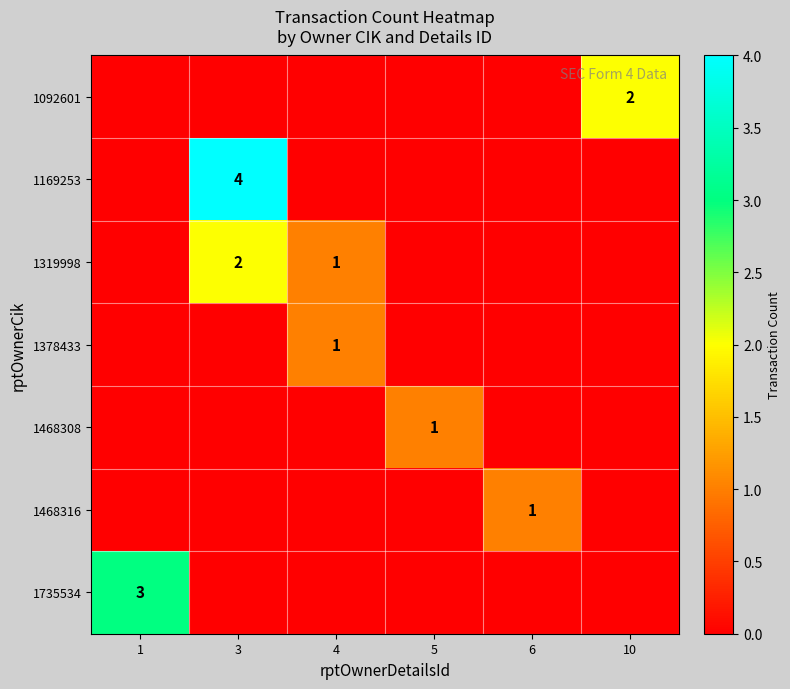

The value of 1092601 at 10 is 2. True or false?

True